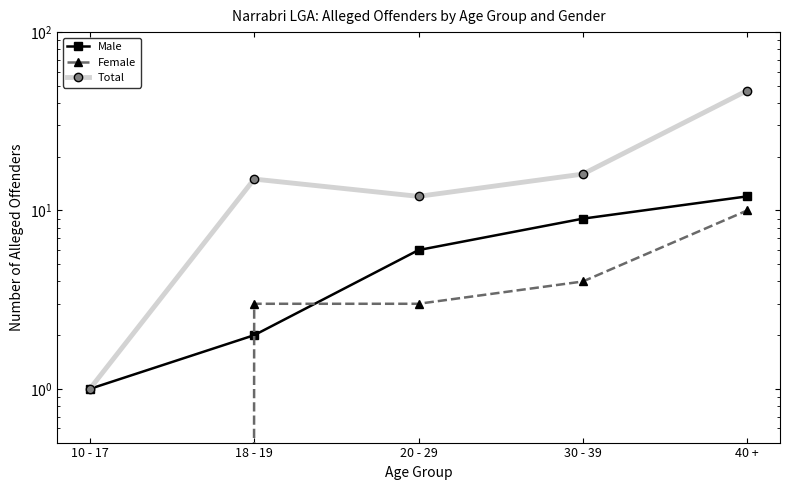

What is the spread (max minus min) of values at 40 +?

37